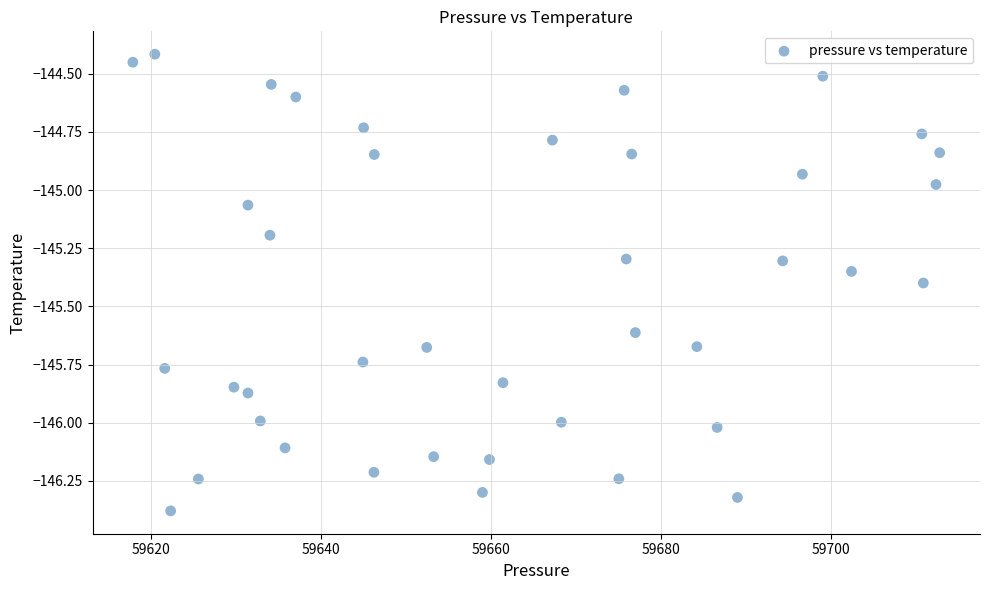

What is the range of X values (max minus min)?

94.9